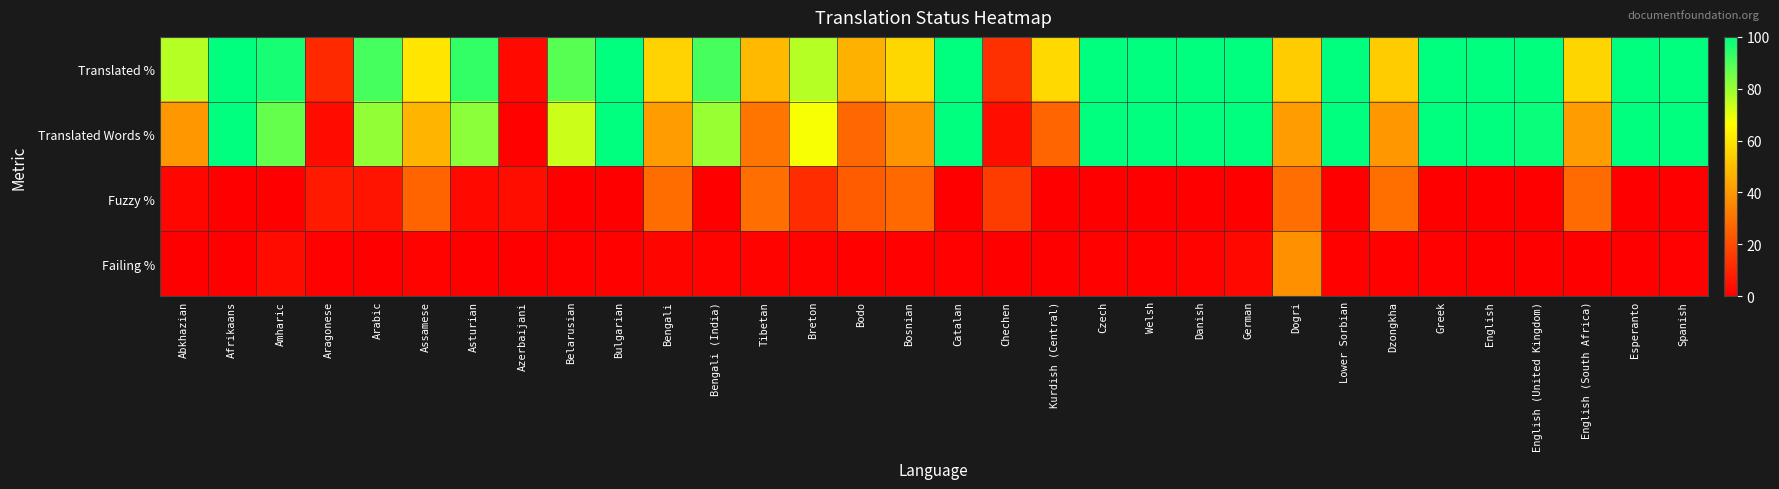

At Azerbaijani, list the series in order from smallest to largest.

Failing %, Translated Words %, Translated %, Fuzzy %